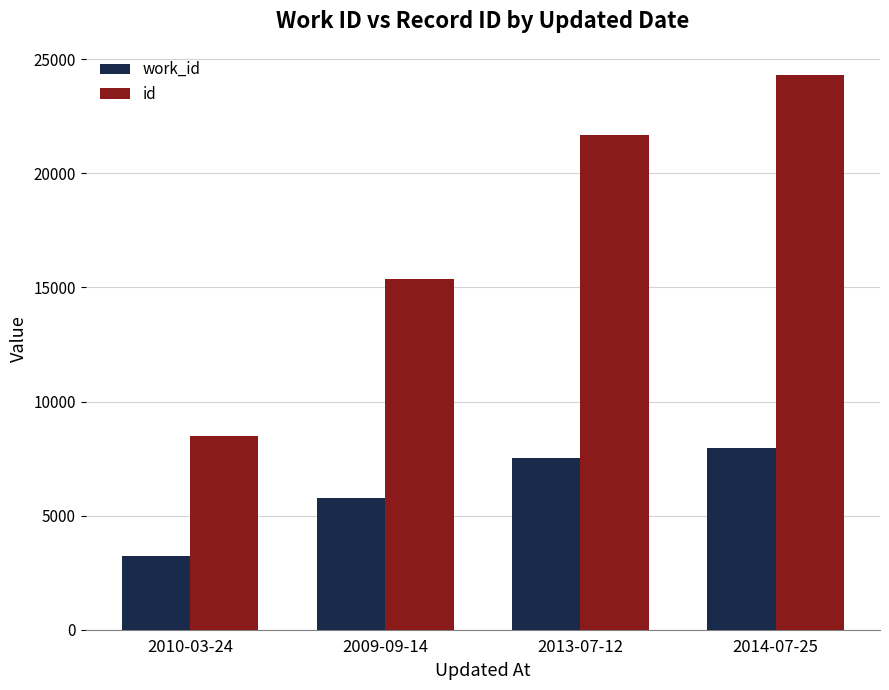

What is the difference between the maximum and second lowest values in the id series?

8948